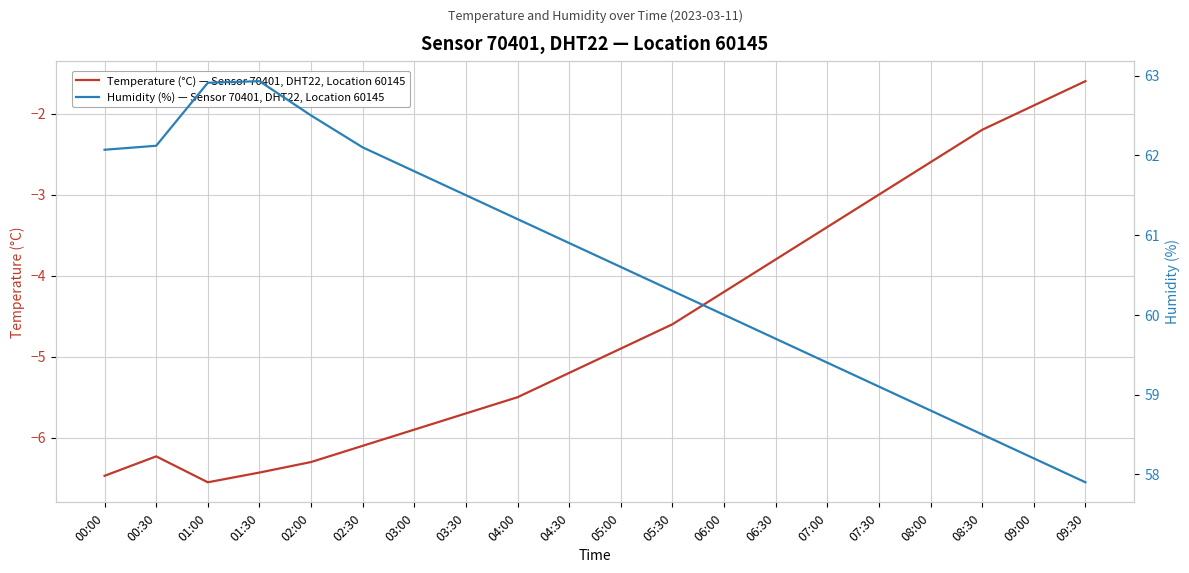

Rank the series at 06:00 from lowest to highest value.

Temperature (°C) — Sensor 70401, DHT22, Location 60145, Humidity (%) — Sensor 70401, DHT22, Location 60145